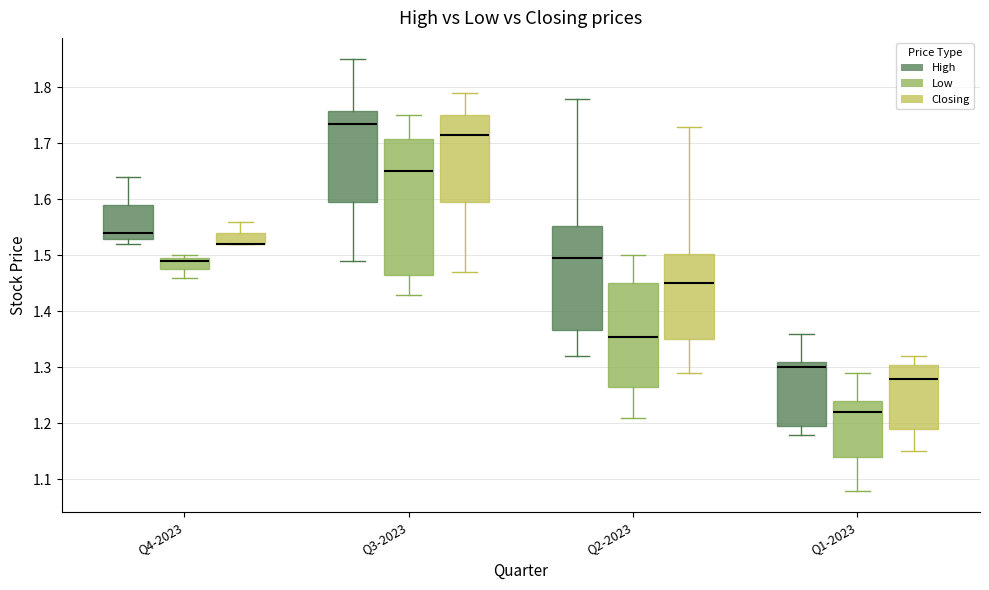

Which box is the tallest, from its lower edge to its upper edge?

Q3-2023 (Low)